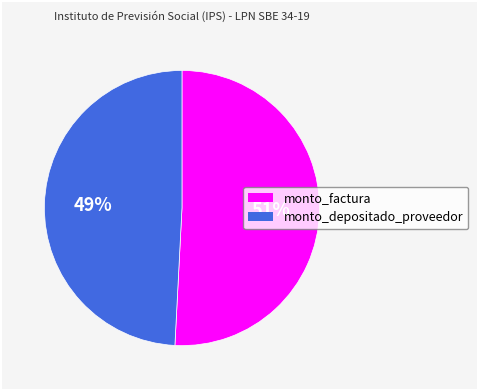

What percentage is the monto_depositado_proveedor slice, to the nearest percent?

49%